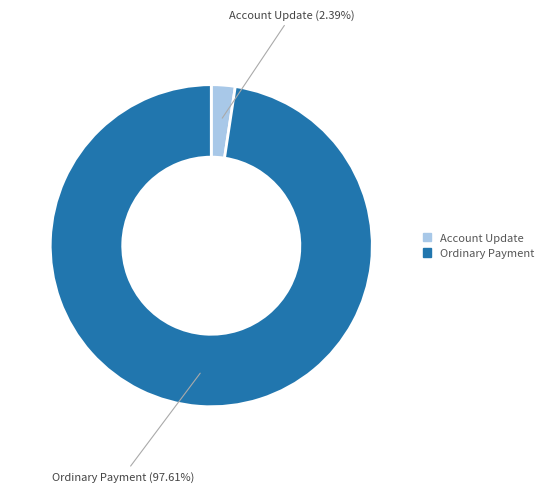

The Ordinary Payment slice represents 98% of the pie. True or false?

True